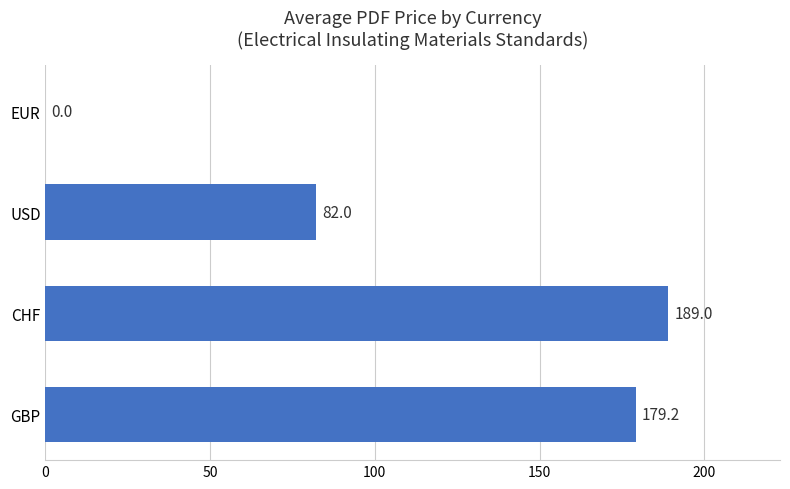

What is the sum of all values?

450.2